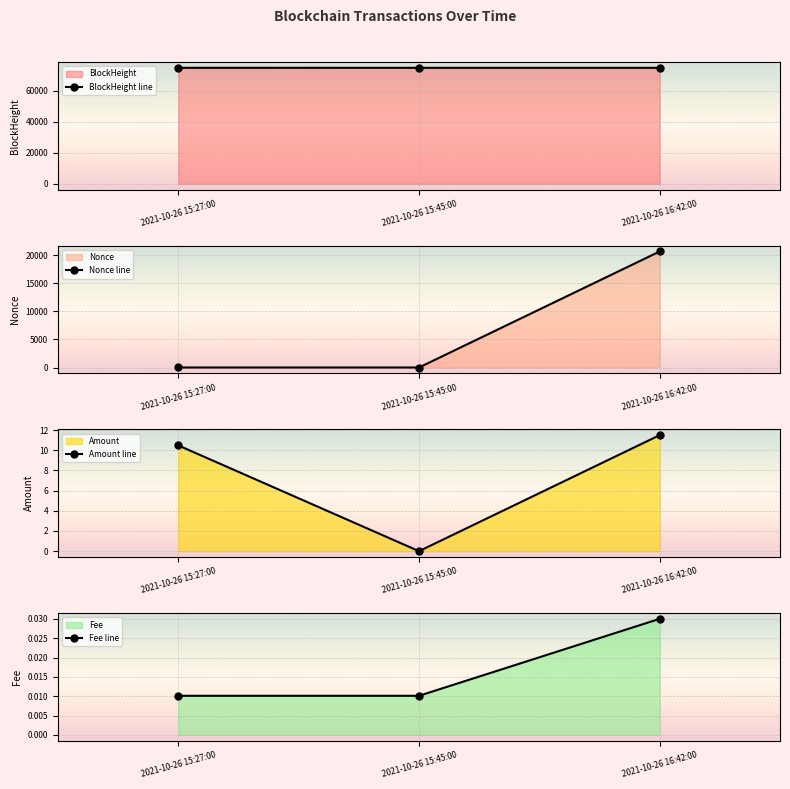

At which category is the sum across all series the highest?

2021-10-26 16:42:00